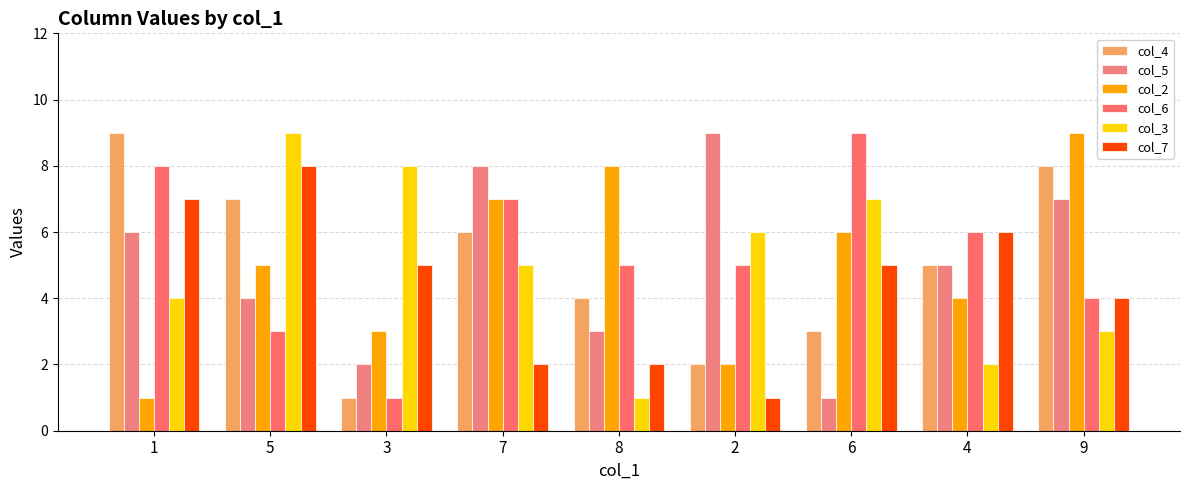

How many data points in col_3 are less than 5?

4